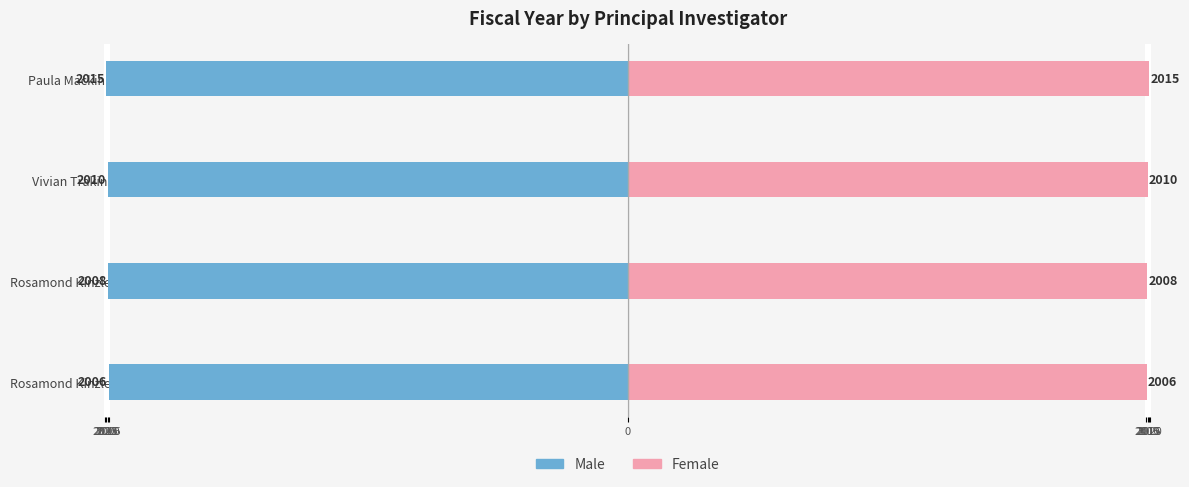

Rank the series at Vivian Trakinski (2010) from highest to lowest value.

Female, Male